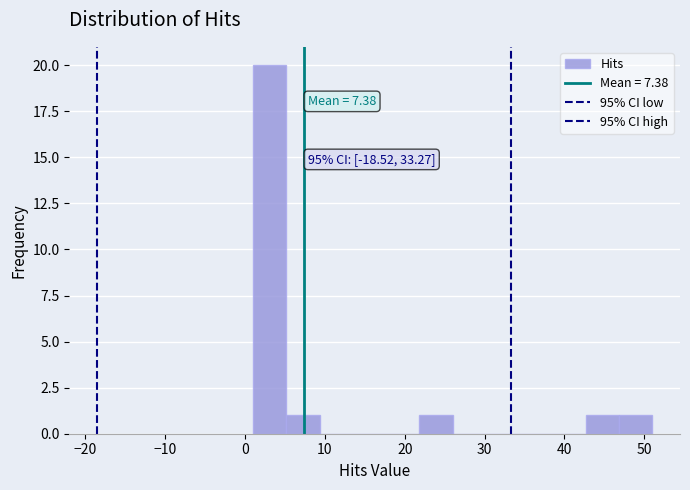

Over which range of the x-axis is the bar tallest?

1 to 5